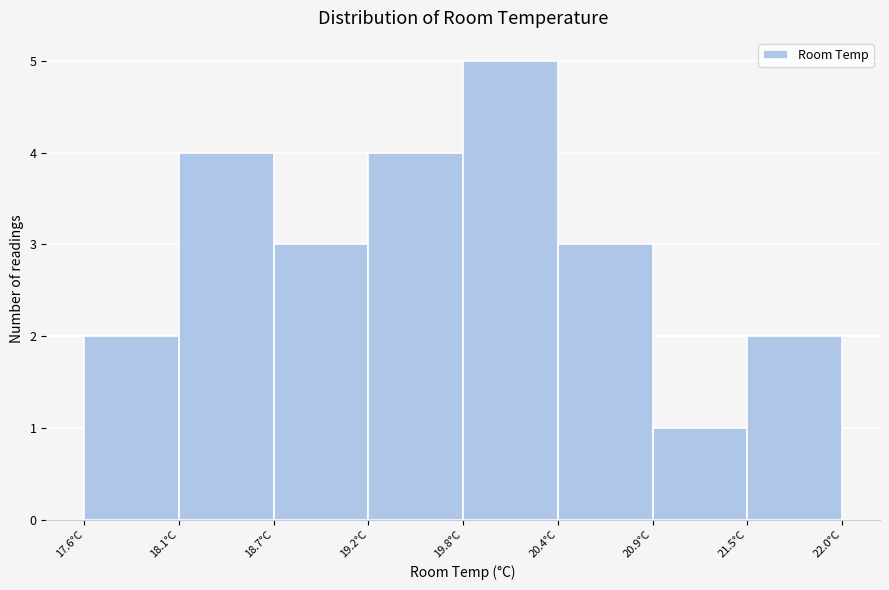

Reading left to right, list every bar in this chart as the range it spans on the x-axis followed by its height. Neither the bar edges nor the heights are printed on the chart, so give them approximately, as read against the axes.

17.6 to 18.1: 2
18.1 to 18.7: 4
18.7 to 19.2: 3
19.2 to 19.8: 4
19.8 to 20.4: 5
20.4 to 20.9: 3
20.9 to 21.5: 1
21.5 to 22.0: 2